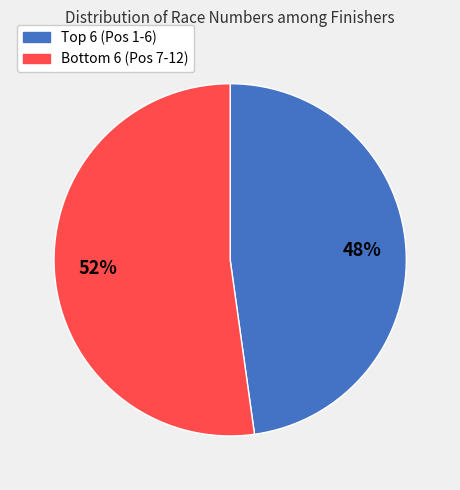

What is the smallest slice in the pie chart?

Top 6 (Pos 1-6)